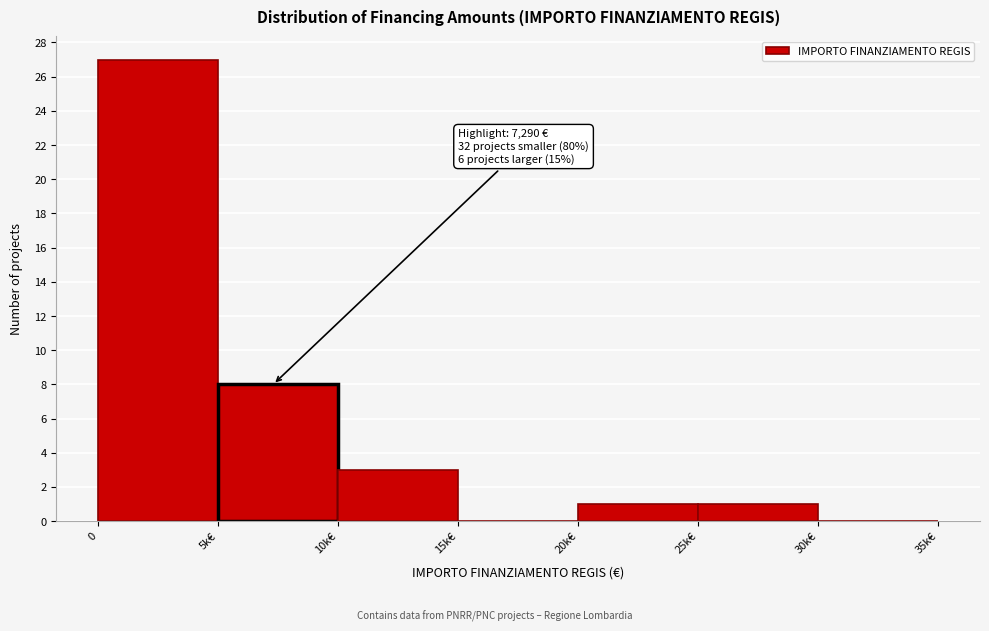

Reading left to right, what are all the values shown in this chart?

0=27	5k€=8	10k€=3	15k€=0	20k€=1	25k€=1	30k€=0